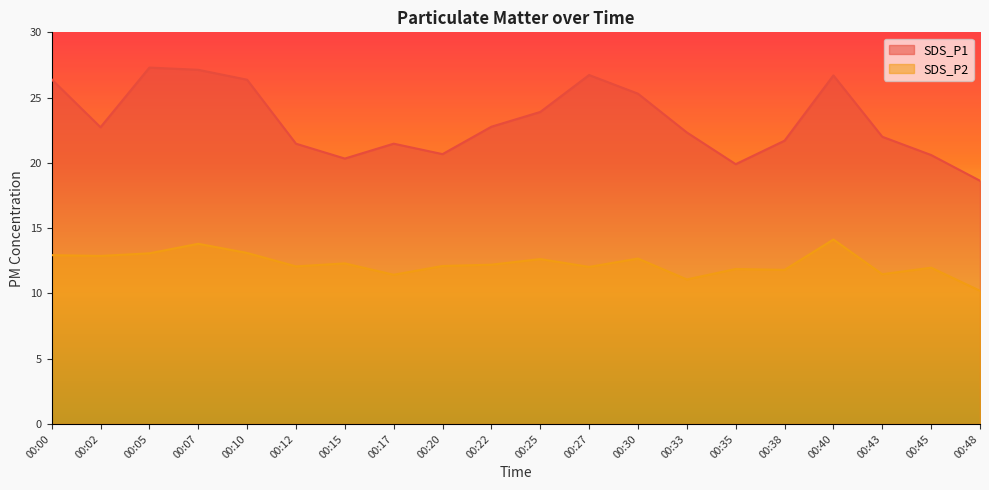

What is the minimum value shown in the chart?

10.2